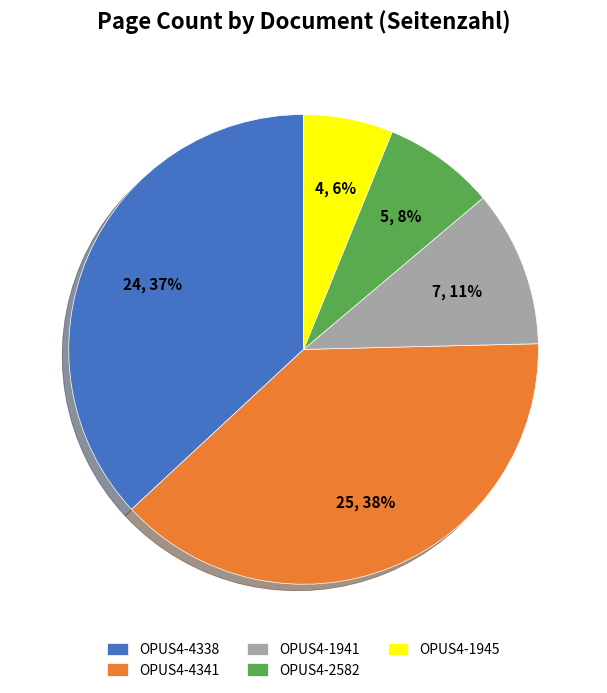

What is the largest slice in the pie chart?

OPUS4-4341